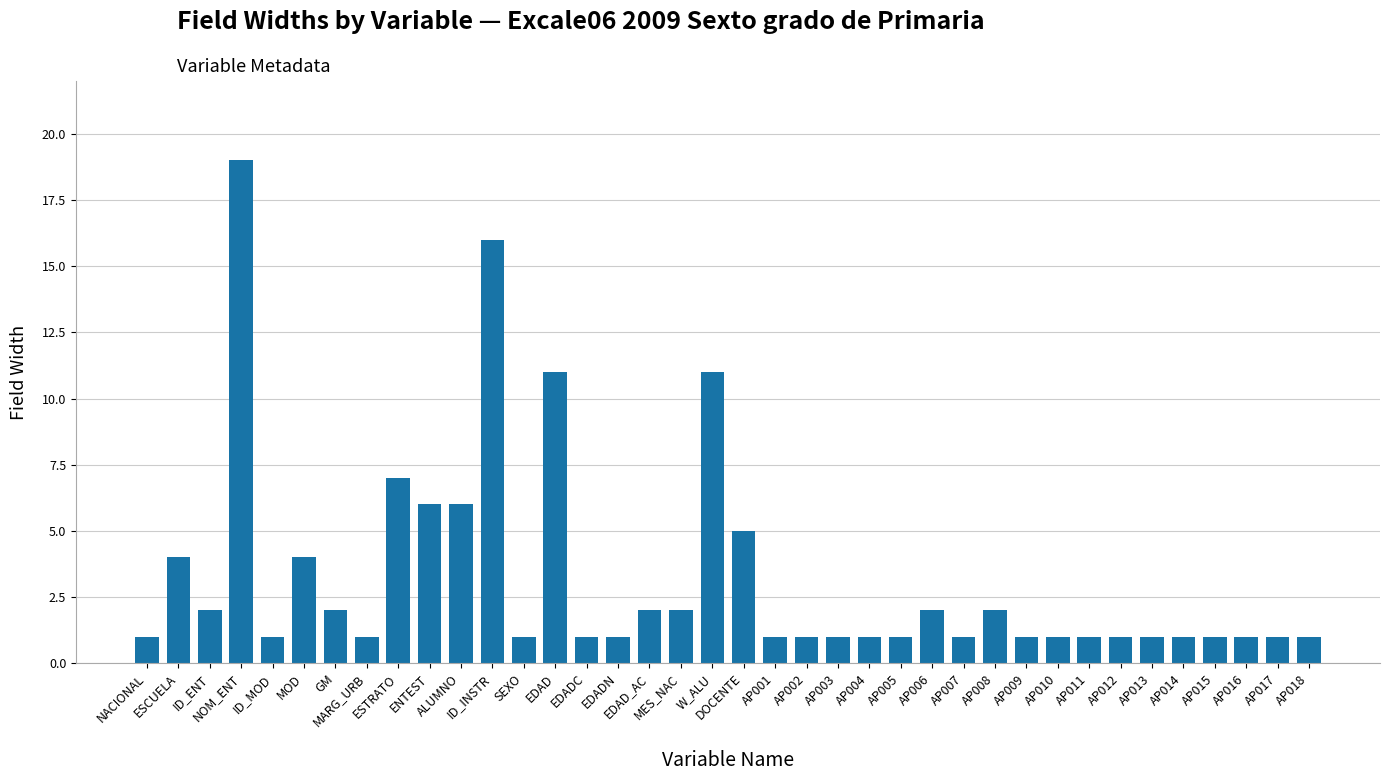

Reading left to right, transcribe all the data shown in this chart.

NACIONAL=1	ESCUELA=4	ID_ENT=2	NOM_ENT=19	ID_MOD=1	MOD=4	GM=2	MARG_URB=1	ESTRATO=7	ENTEST=6	ALUMNO=6	ID_INSTR=16	SEXO=1	EDAD=11	EDADC=1	EDADN=1	EDAD_AC=2	MES_NAC=2	W_ALU=11	DOCENTE=5	AP001=1	AP002=1	AP003=1	AP004=1	AP005=1	AP006=2	AP007=1	AP008=2	AP009=1	AP010=1	AP011=1	AP012=1	AP013=1	AP014=1	AP015=1	AP016=1	AP017=1	AP018=1